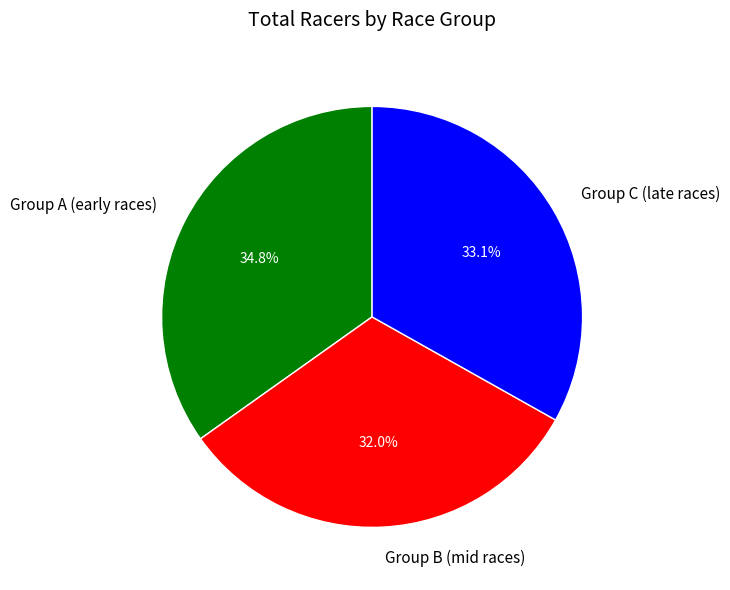

Which category has the biggest portion of the pie?

Group A (early races)